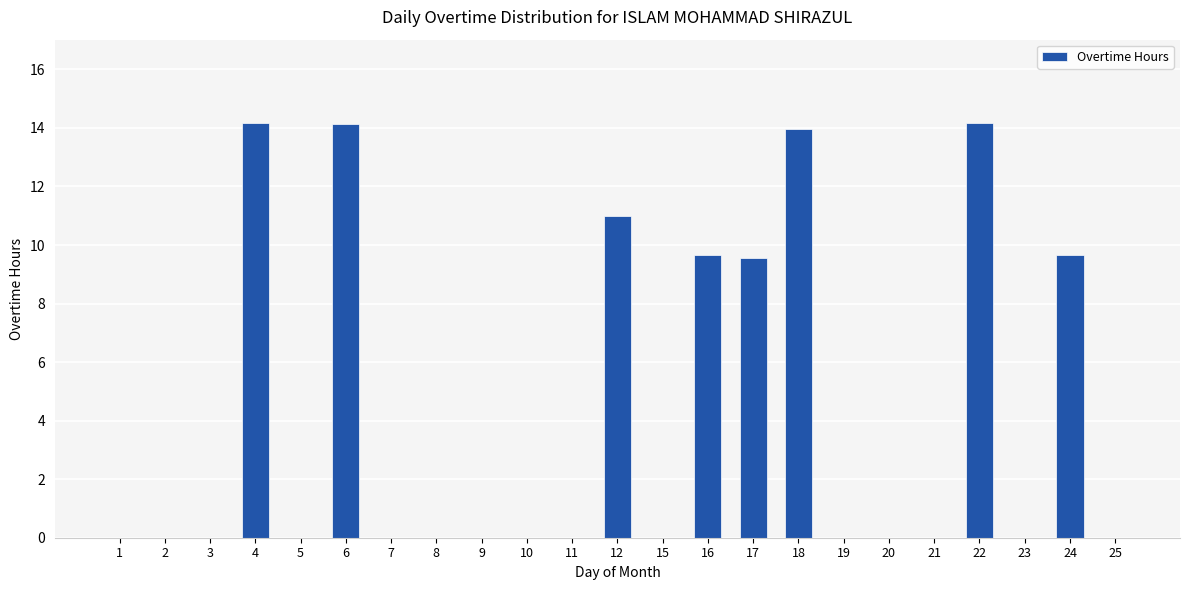

What is the greatest value displayed?

14.2